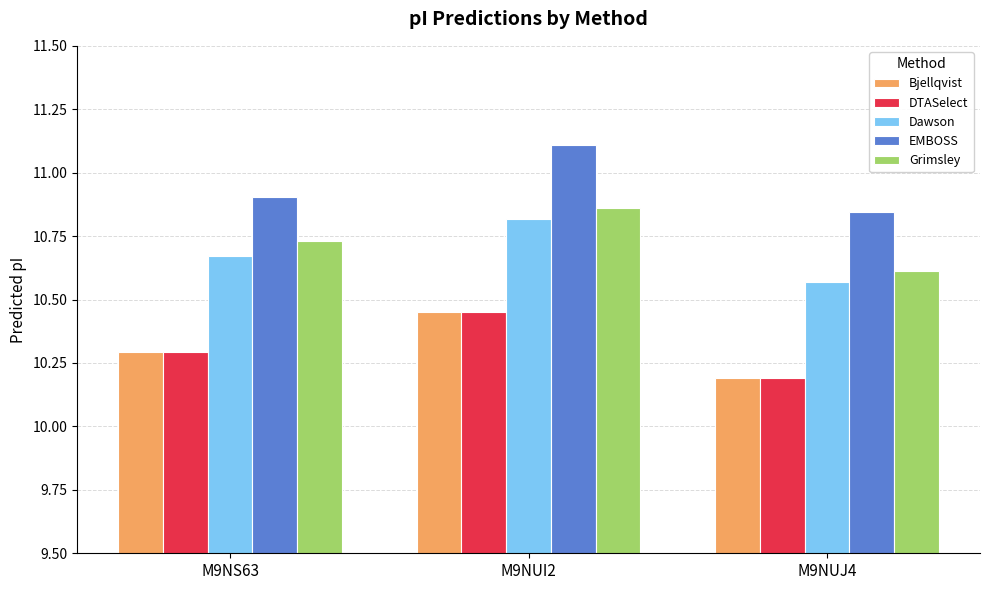

What are all the series names shown in the legend?

Bjellqvist, DTASelect, Dawson, EMBOSS, Grimsley